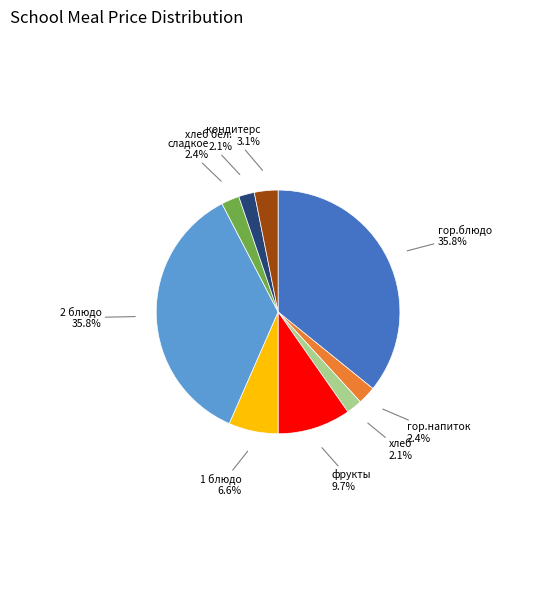

What is the total percentage of 2 блюдо and сладкое?

38.2%